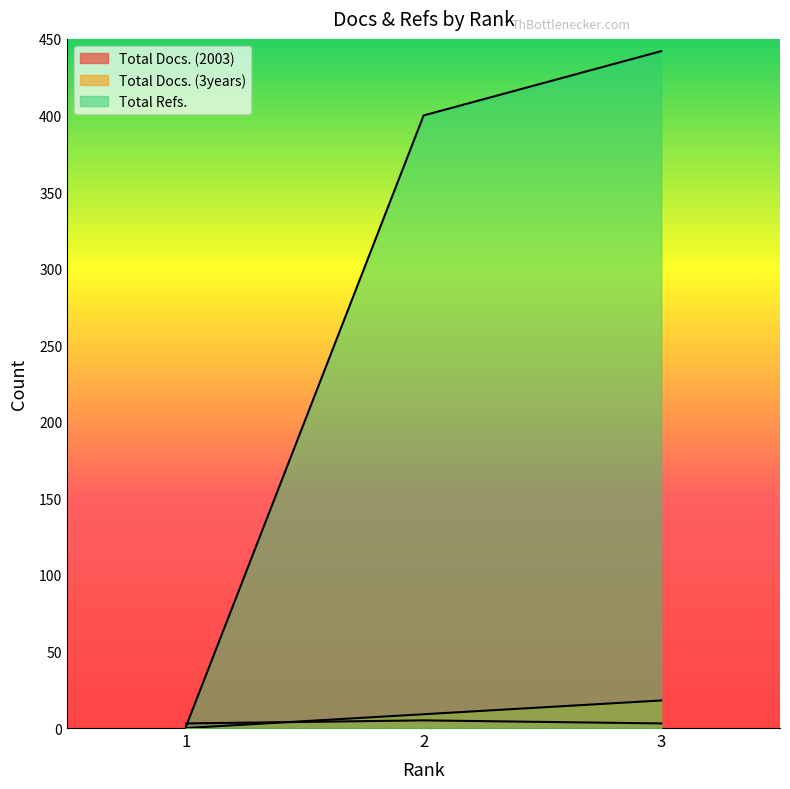

What is the difference between the maximum and minimum values in the Total Docs. (3years) series?

18